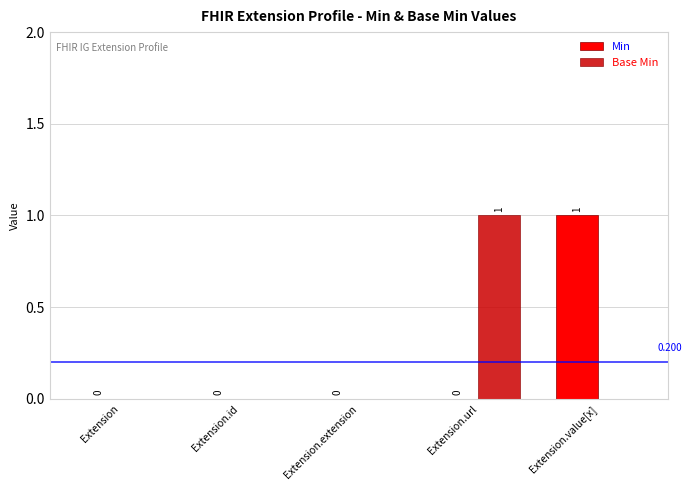

Where is Base Min nearest to the value 0?

Extension